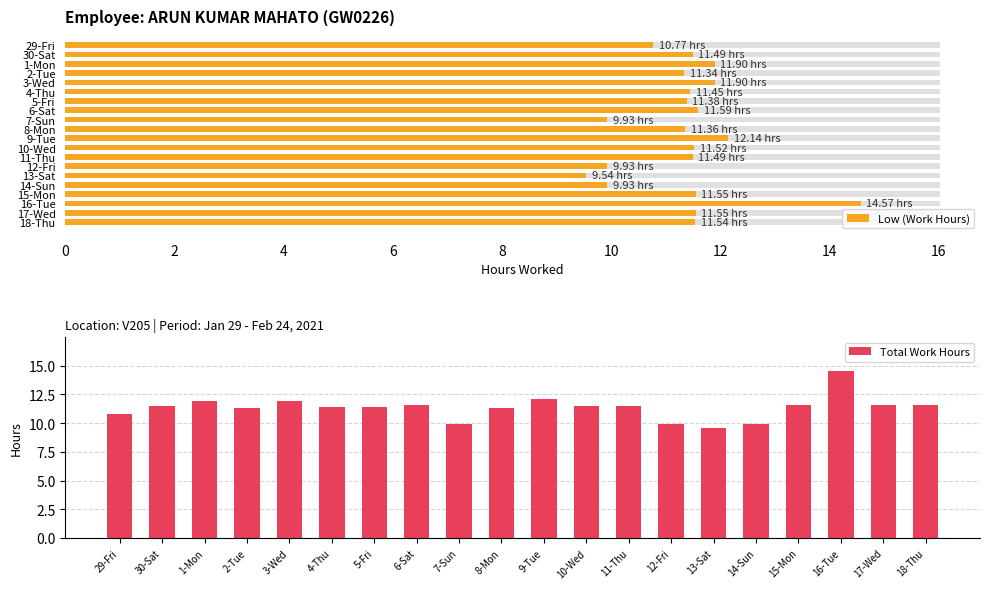

How many data points are less than 11?

5